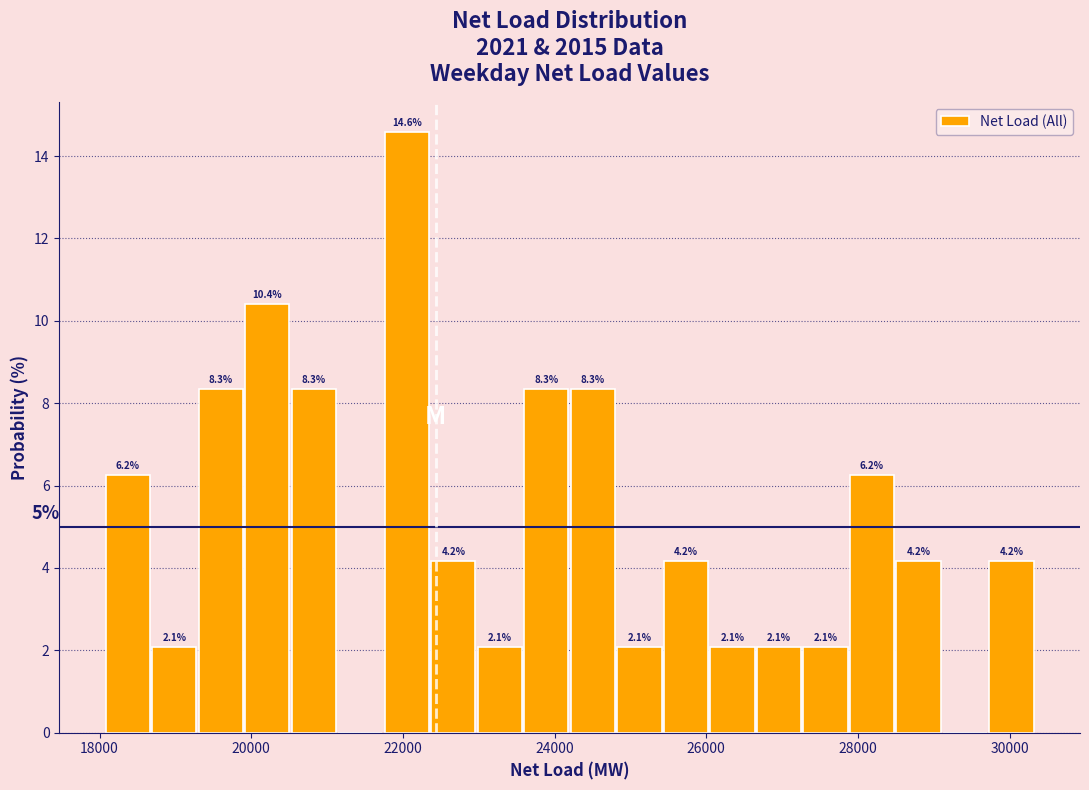

Read against the x-axis, roughly where is the centre of the tallest bar?

22000